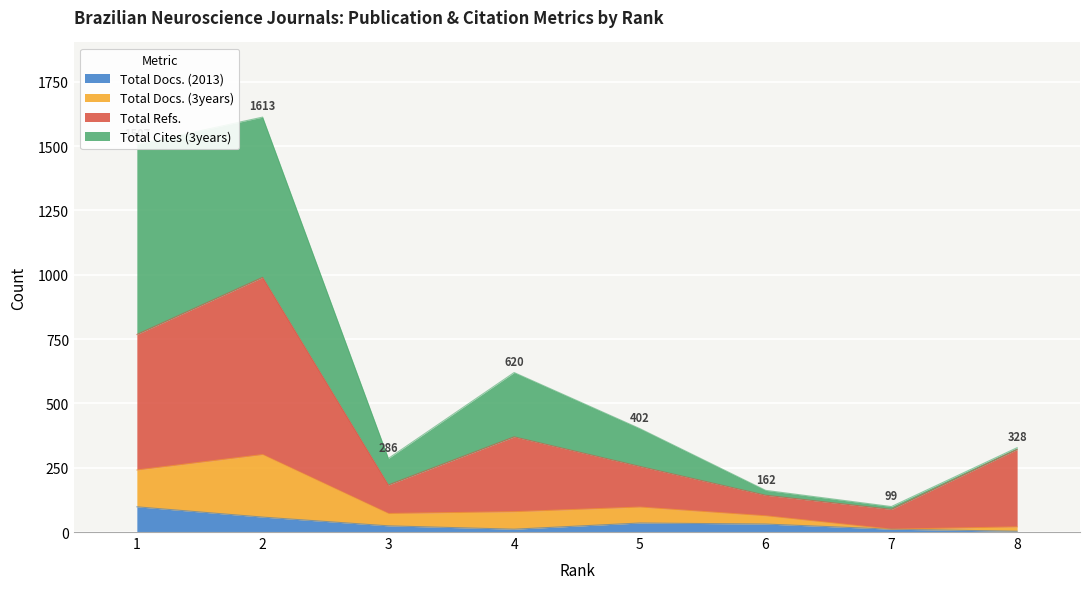

What are all the series names shown in the legend?

Total Docs. (2013), Total Docs. (3years), Total Refs., Total Cites (3years)